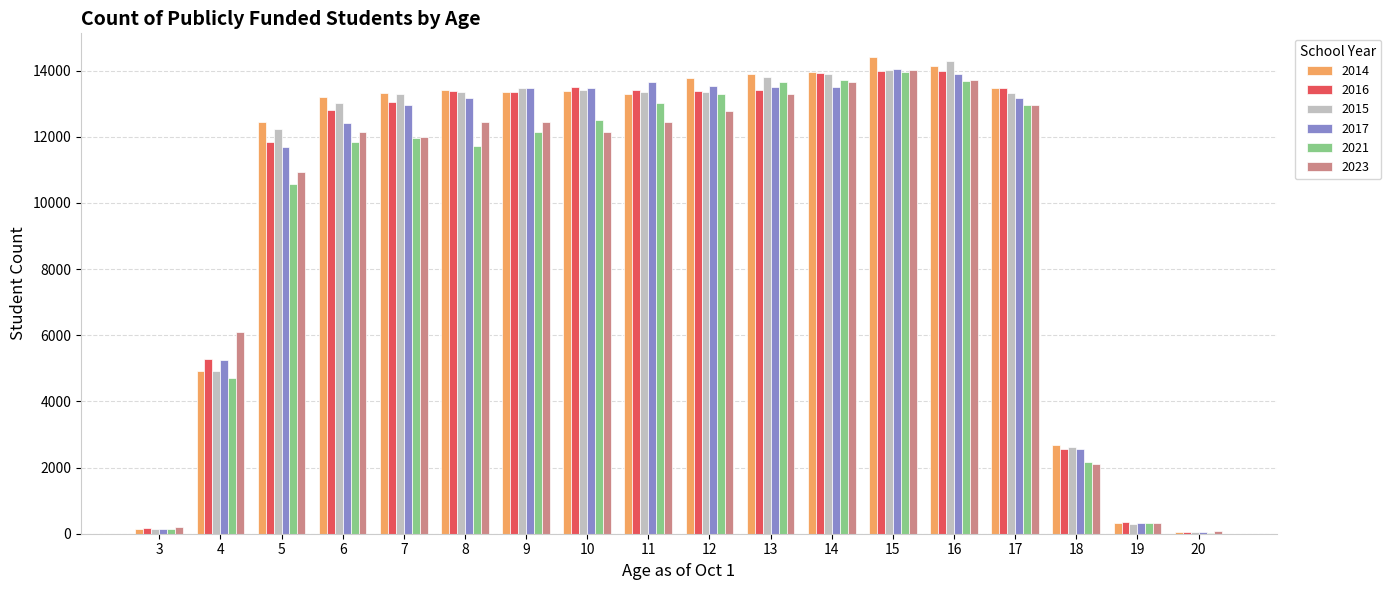

The value of 2015 at 6 is 13030. True or false?

True